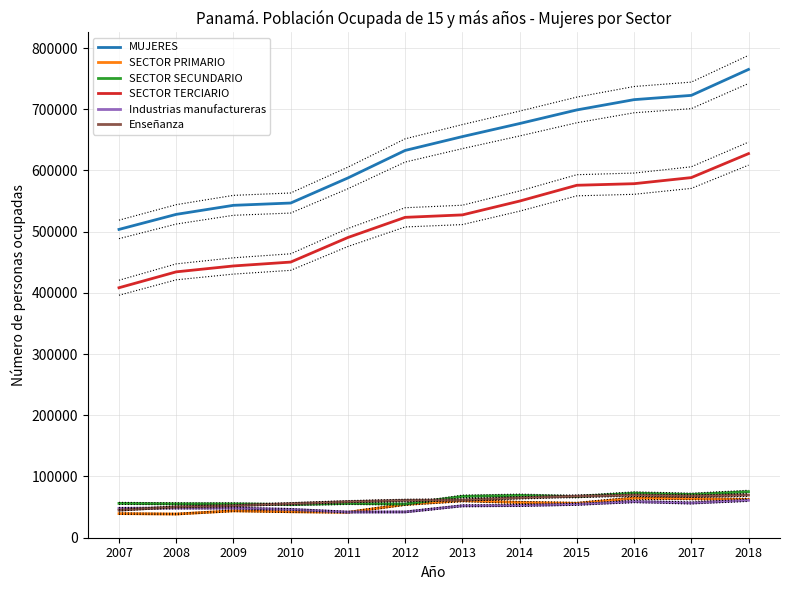

What is the total value across all series at 2012?

1368286